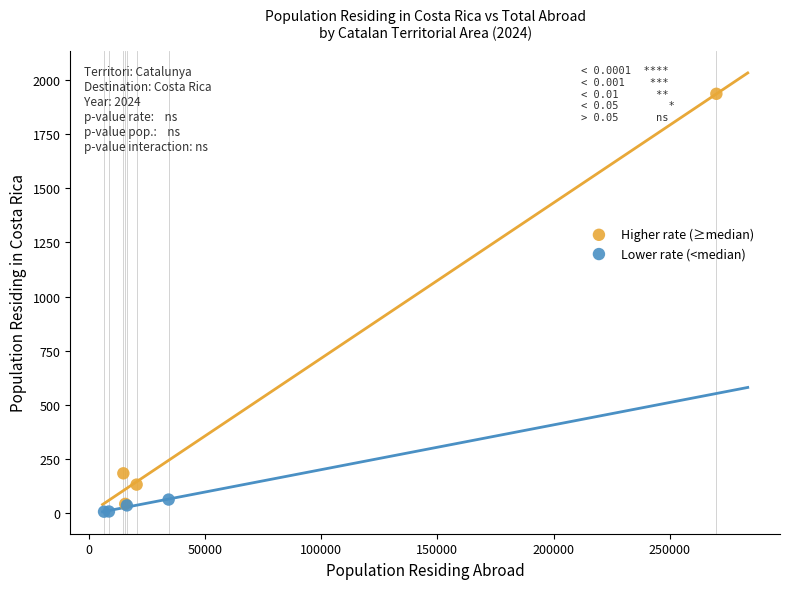

Which series has the largest Y range (max minus min)?

Higher rate (≥median)